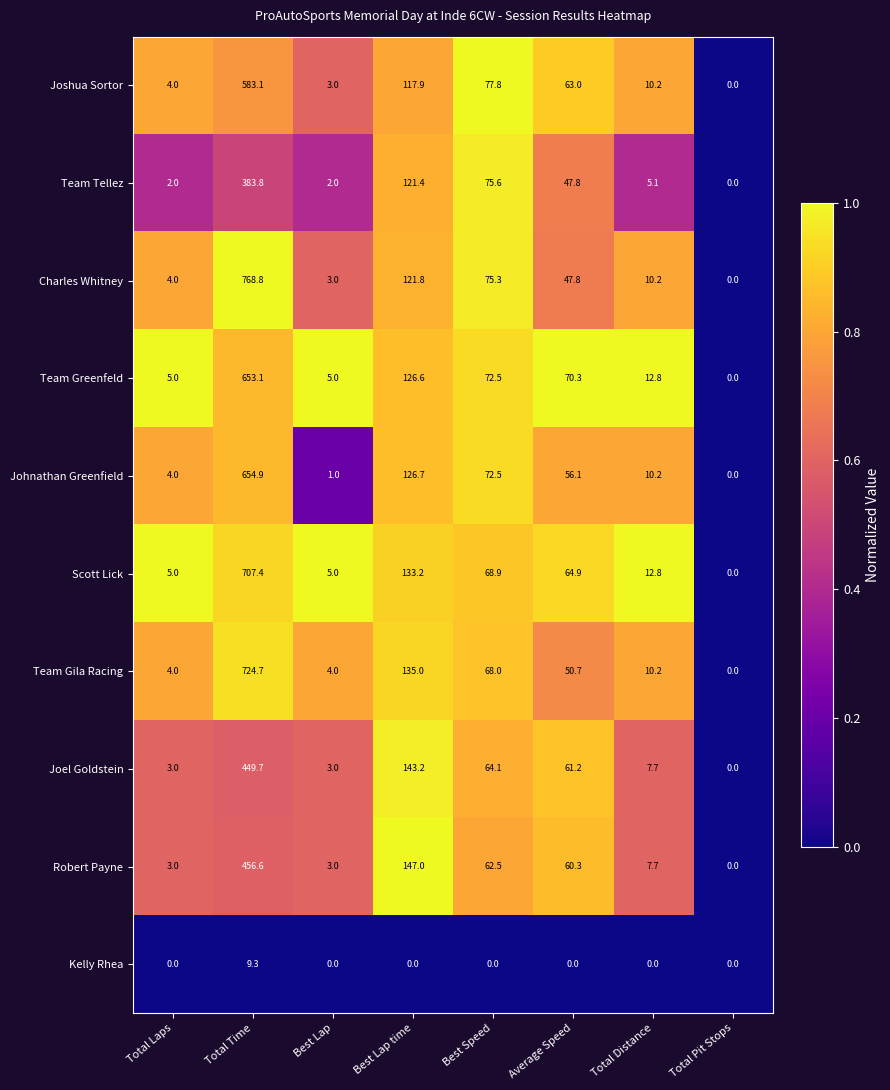

Rank the categories by Johnathan Greenfield value from lowest to highest.

Total Pit Stops, Best Lap, Total Laps, Total Distance, Average Speed, Best Speed, Best Lap time, Total Time